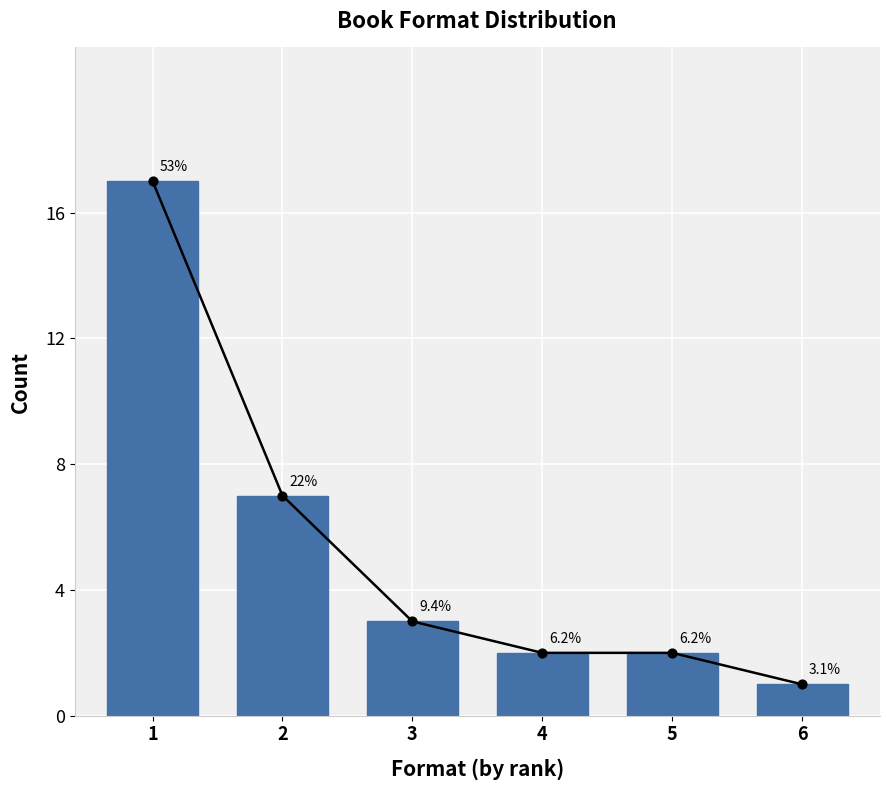

Which has a higher value, 4 or 6?

4